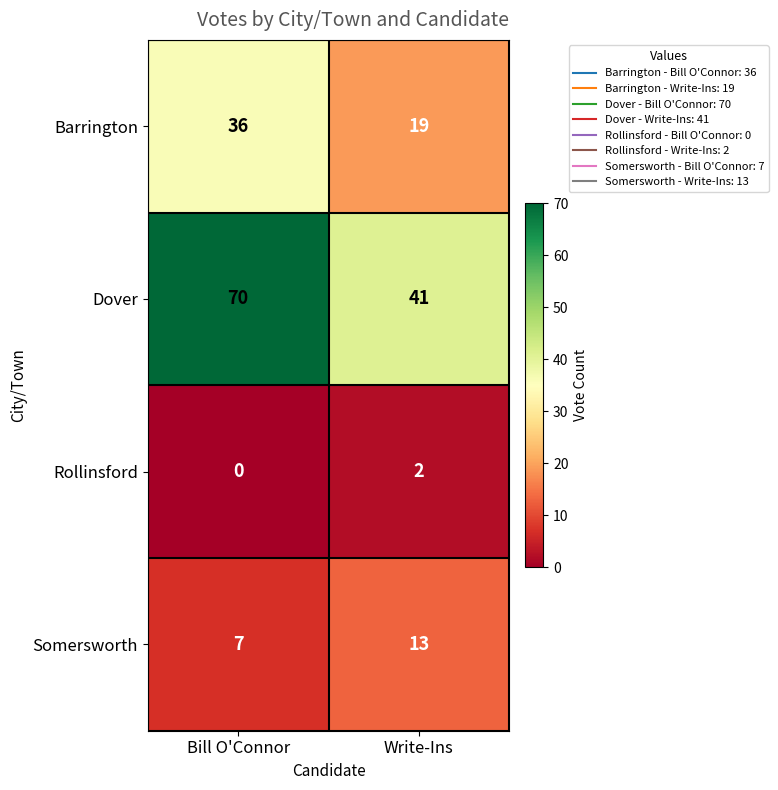

The Barrington series shows 19 at Write-Ins. True or false?

True